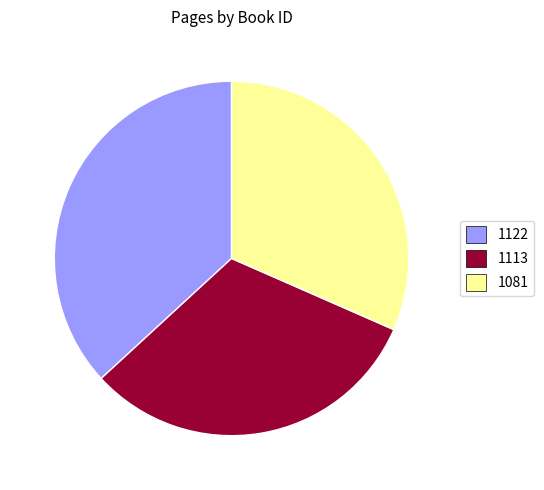

Approximately how many times larger is the value at 1122 compared to 1081?

1.2